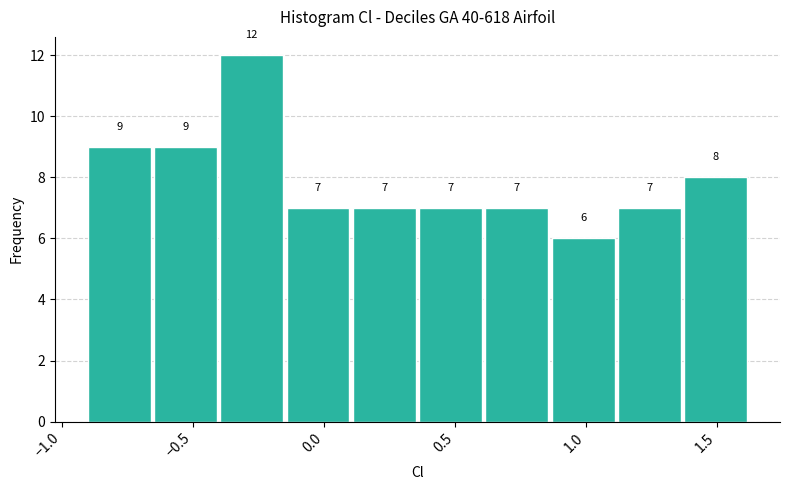

Reading left to right, list every bar in this chart as the range it spans on the x-axis followed by its height. The bar edges are not printed on the chart, so give them approximately, as read against the axis.

-0.90 to -0.65: 9
-0.65 to -0.40: 9
-0.40 to -0.15: 12
-0.15 to 0.10: 7
0.10 to 0.35: 7
0.35 to 0.60: 7
0.60 to 0.85: 7
0.85 to 1.10: 6
1.10 to 1.35: 7
1.35 to 1.65: 8